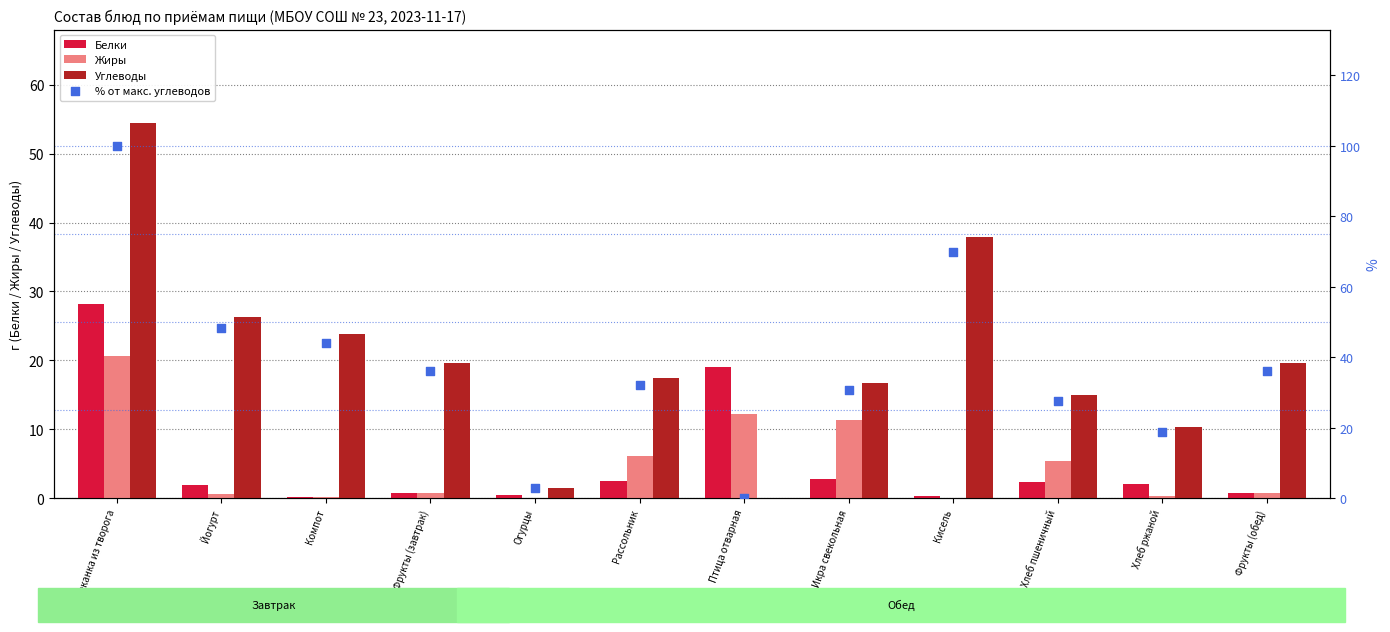

Is the value of % от макс. углеводов at Хлеб ржаной greater than the value of Жиры at Йогурт?

Yes